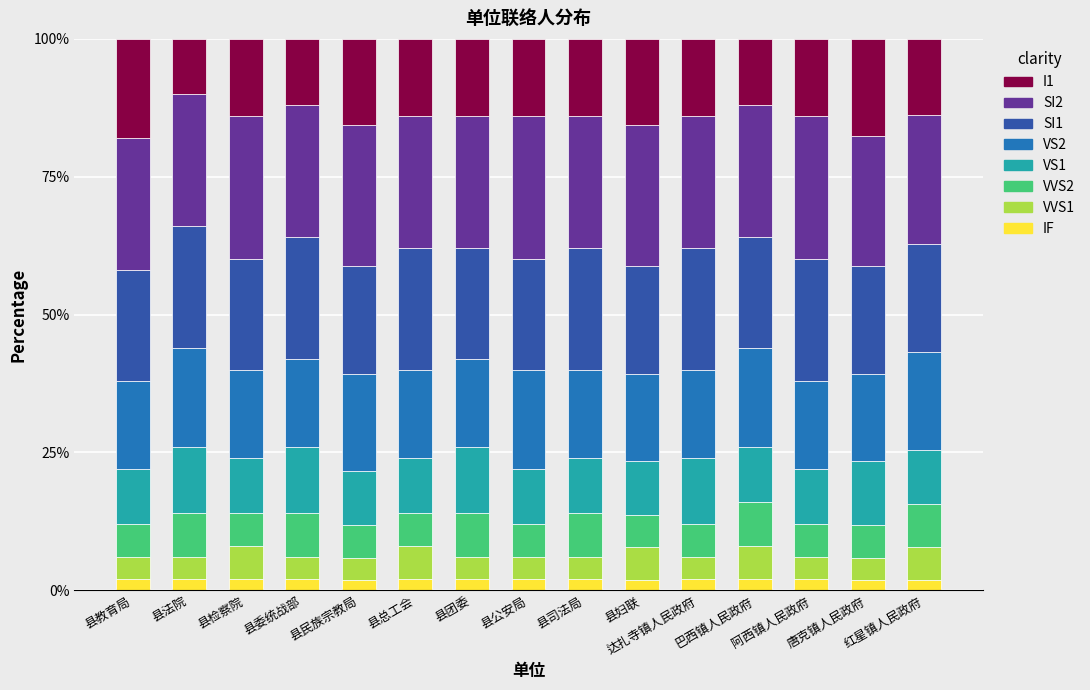

What is the lowest value of the IF series?

2.0